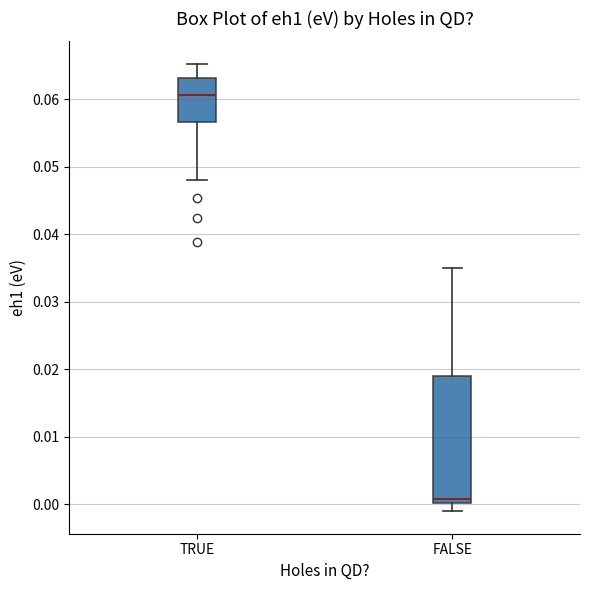

Comparing the boxes themselves (not the whiskers), which one is the tallest?

FALSE